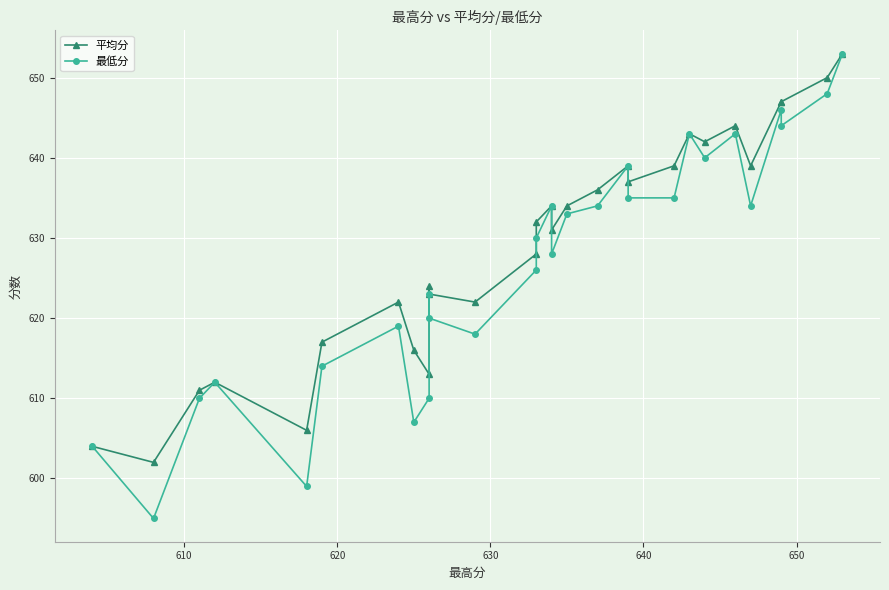

What is the sum of all 最低分 values?

18176